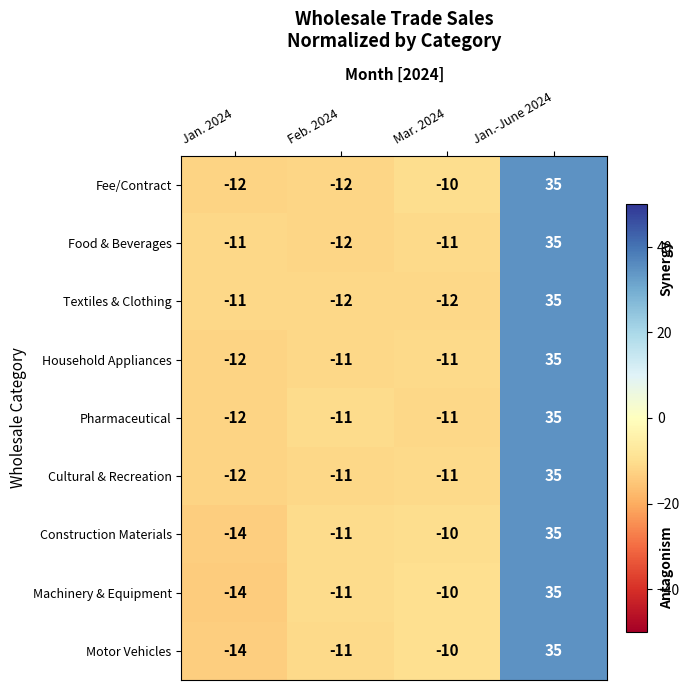

At which category is the sum across all series the highest?

Jan.-June 2024